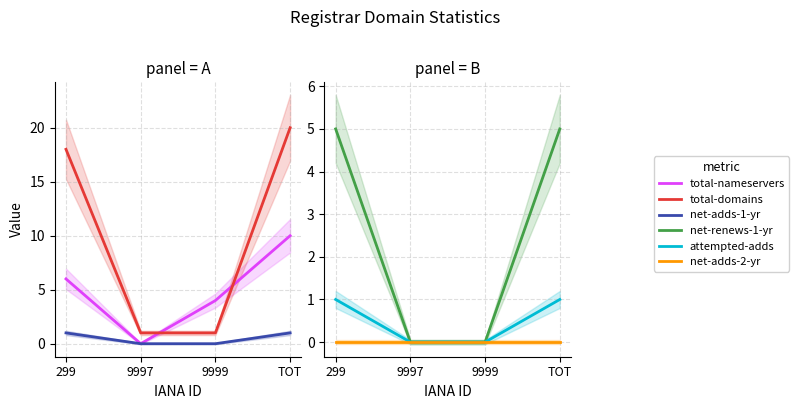

Count the number of data series in this chart.

6